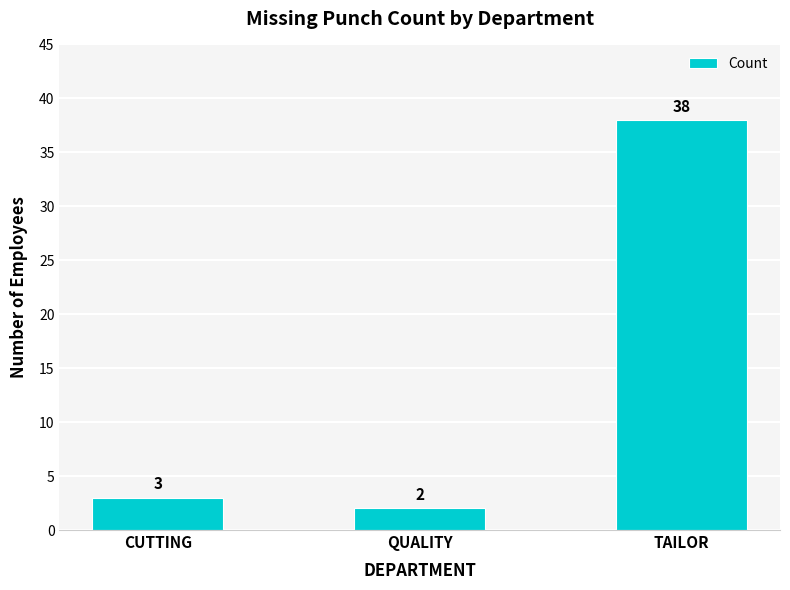

What is the difference between the values at CUTTING and TAILOR?

35